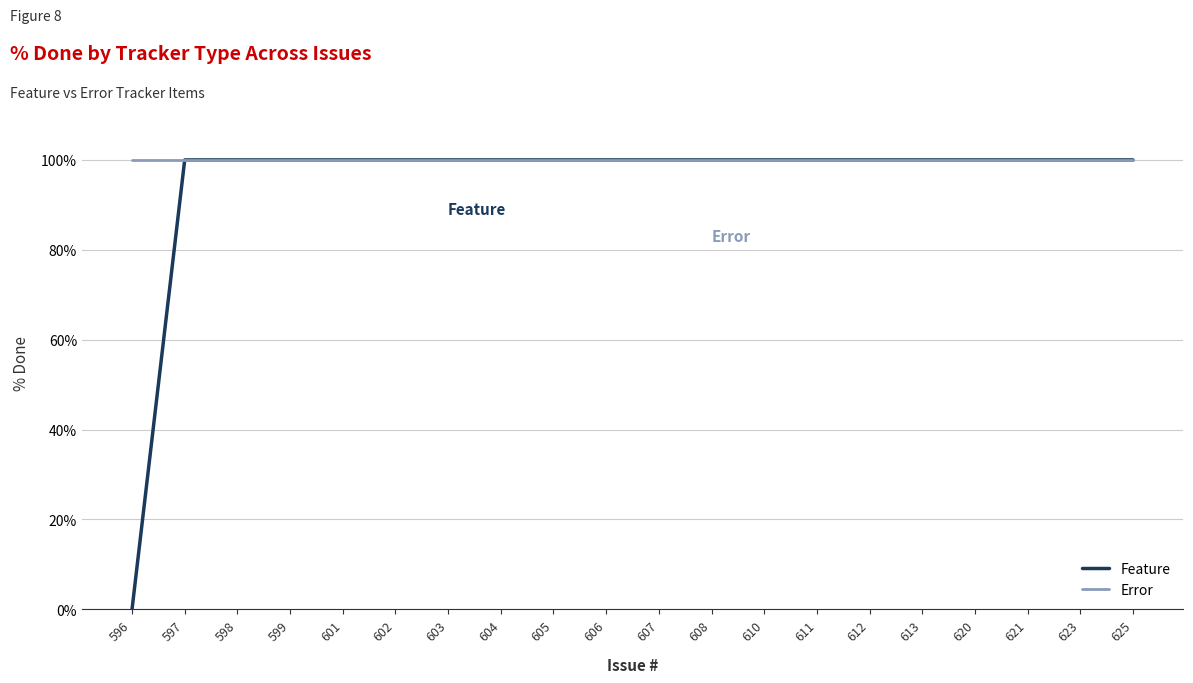

Rank the series by their average value, from highest to lowest.

Error, Feature